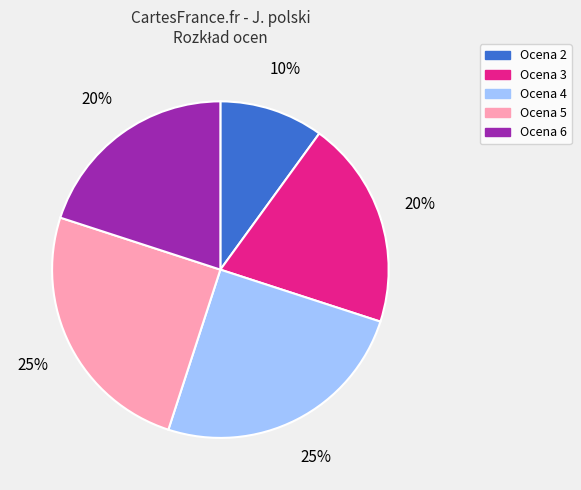

To the nearest percent, what is the average slice percentage?

20%